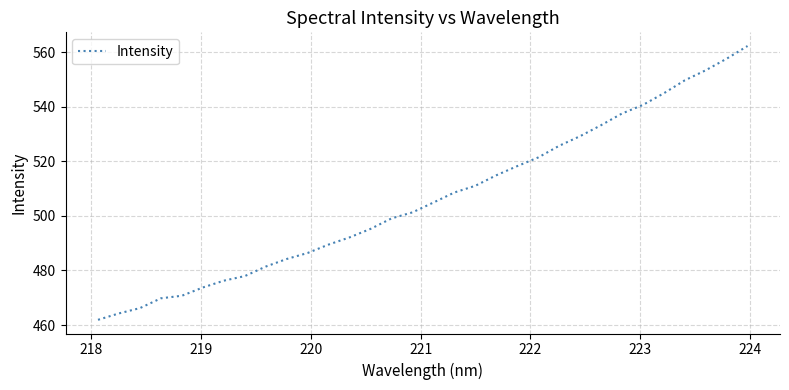

What is the maximum value shown in the chart?

562.3